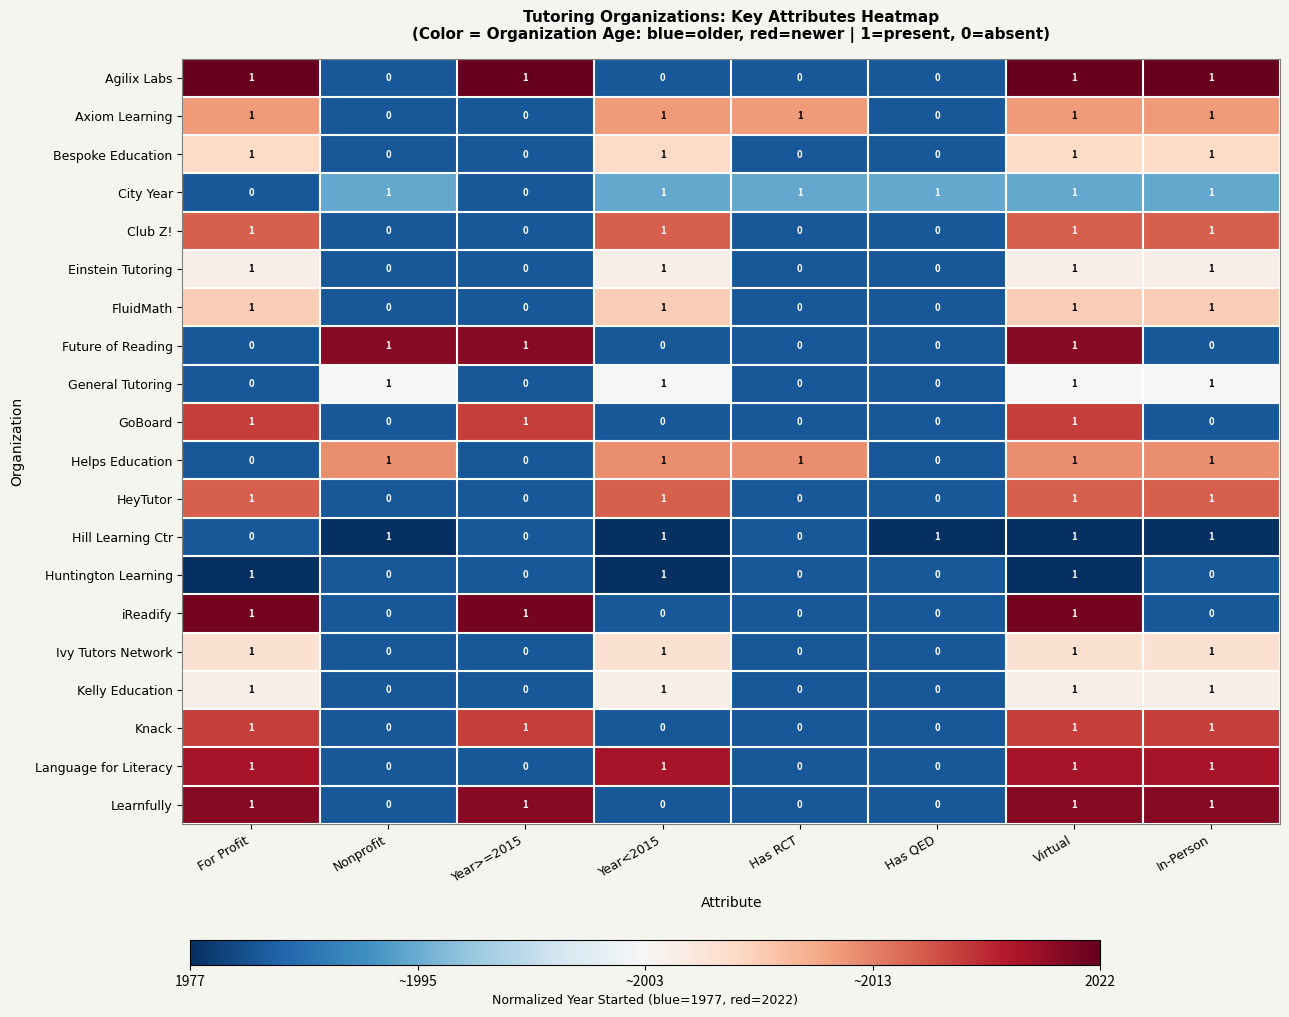

What is the smallest value displayed?

0